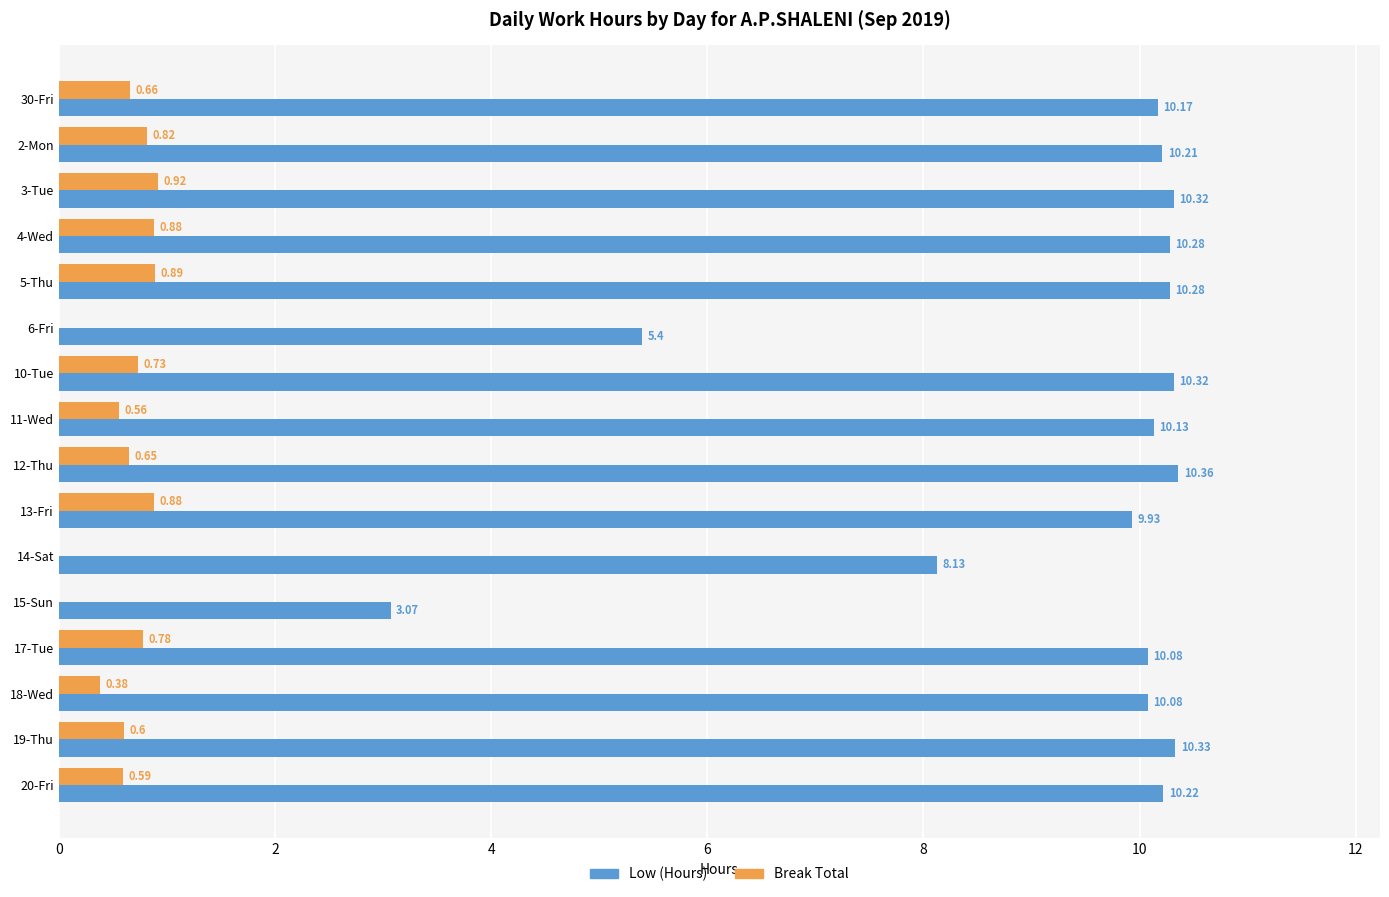

Which series has the largest total across all categories?

Low (Hours)